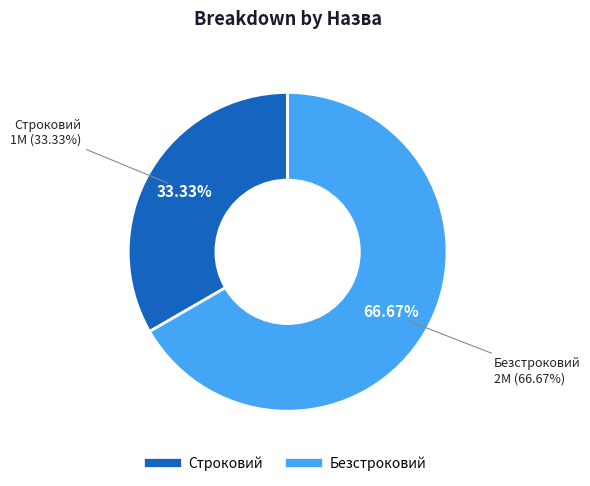

Approximately how many times larger is the value at Безстроковий compared to Строковий?

2.0